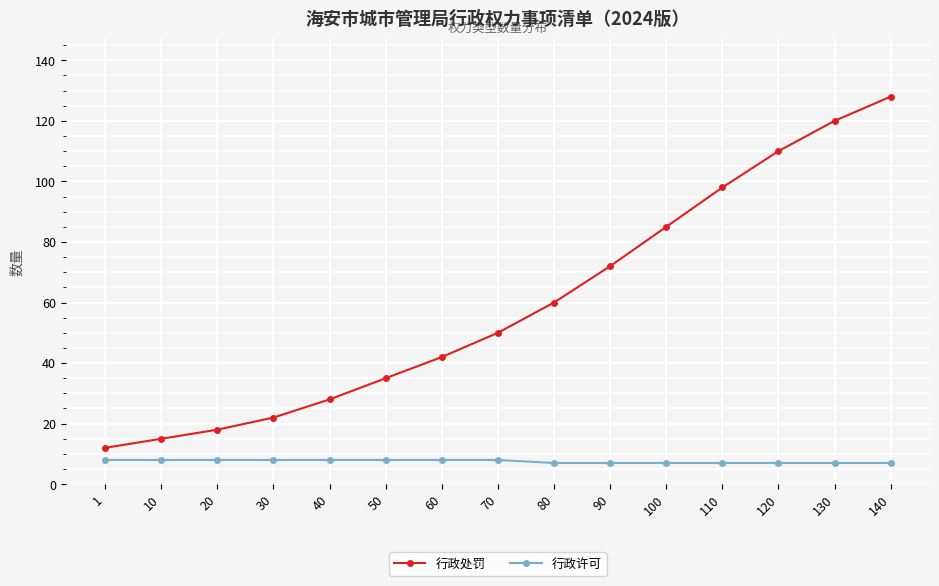

Between 40 and 70, which series saw the biggest shift?

行政处罚